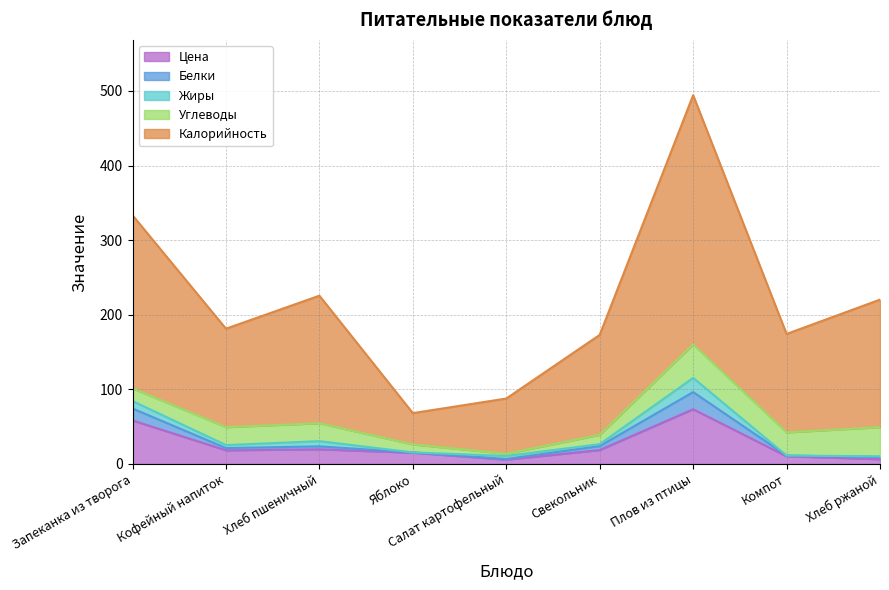

Is it true that Калорийность equals 96.1 at Яблоко?

False